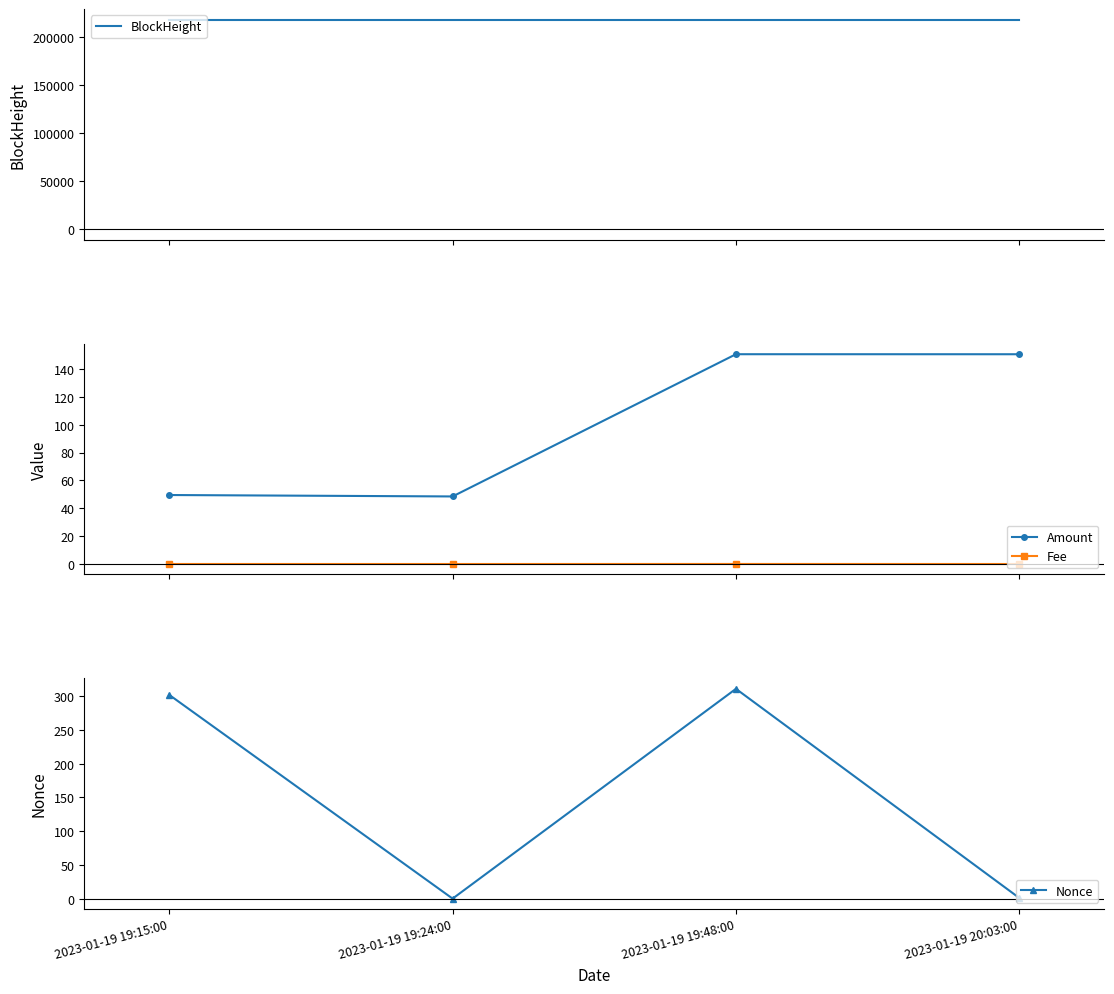

How many series are shown in this chart?

4